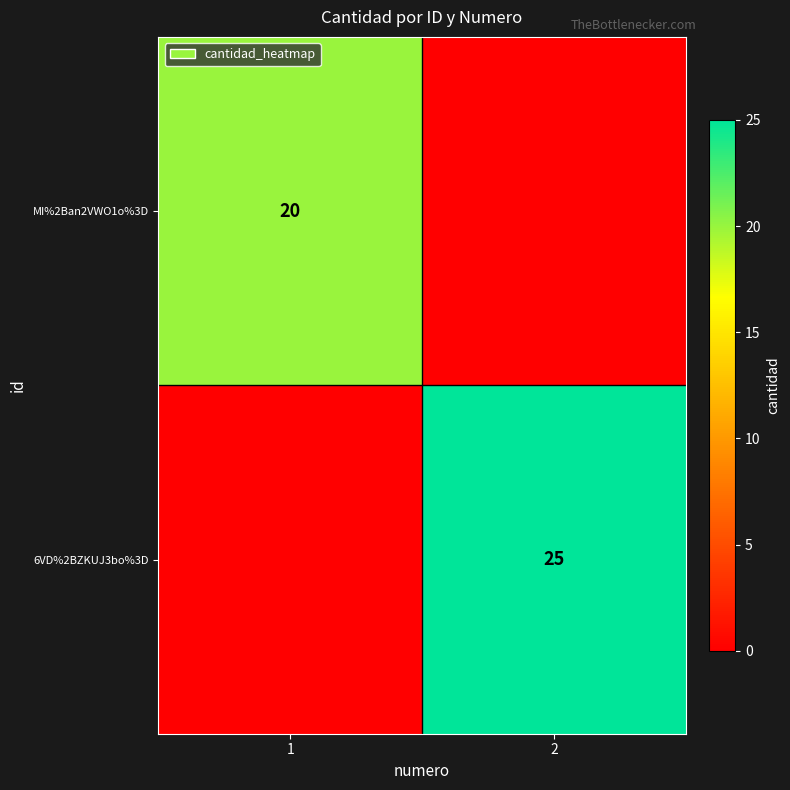

The MI%2Ban2VWO1o%3D series shows 20 at 1. True or false?

True